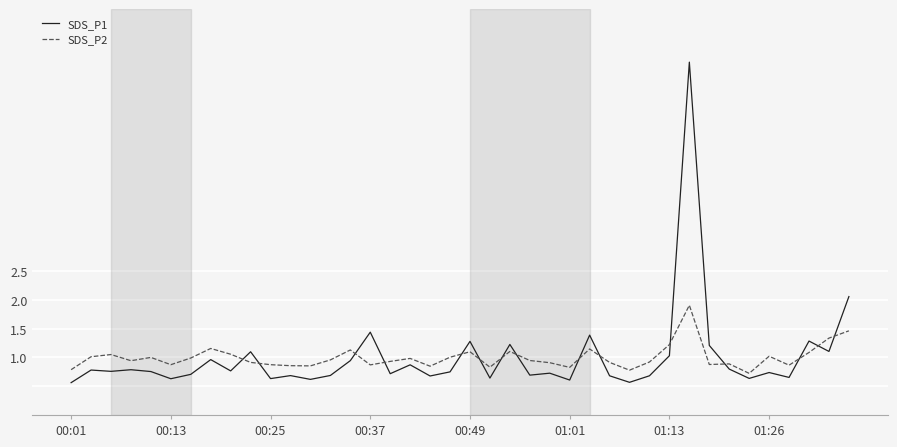

What is the maximum value shown in the chart?

6.1